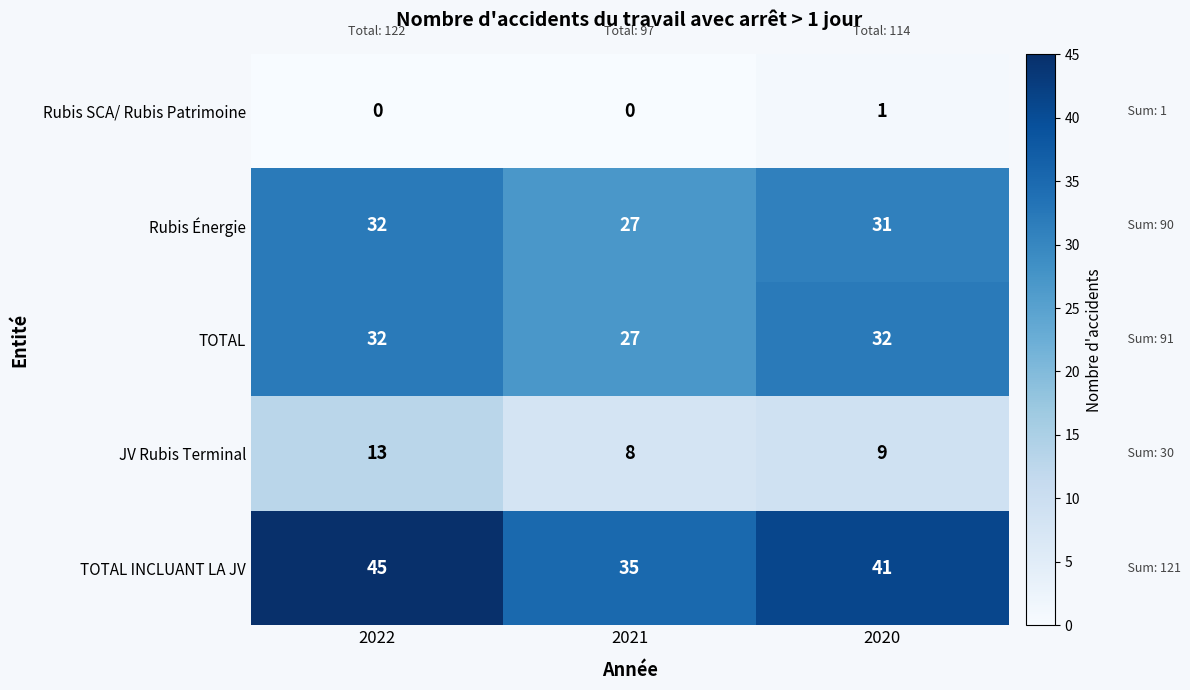

At which label is TOTAL INCLUANT LA JV closest to 40?

2020